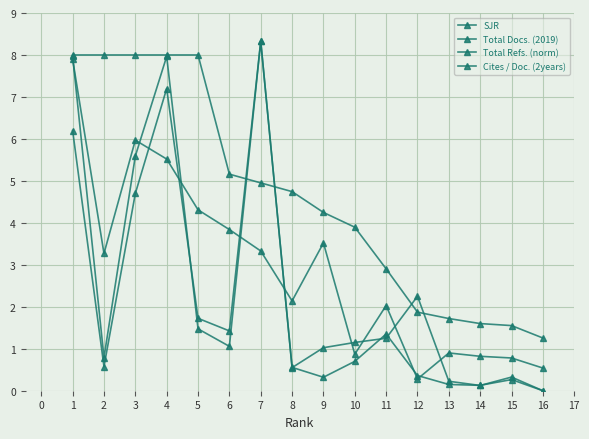

After their last crossing, which series has the higher values: SJR or Total Docs. (2019)?

SJR